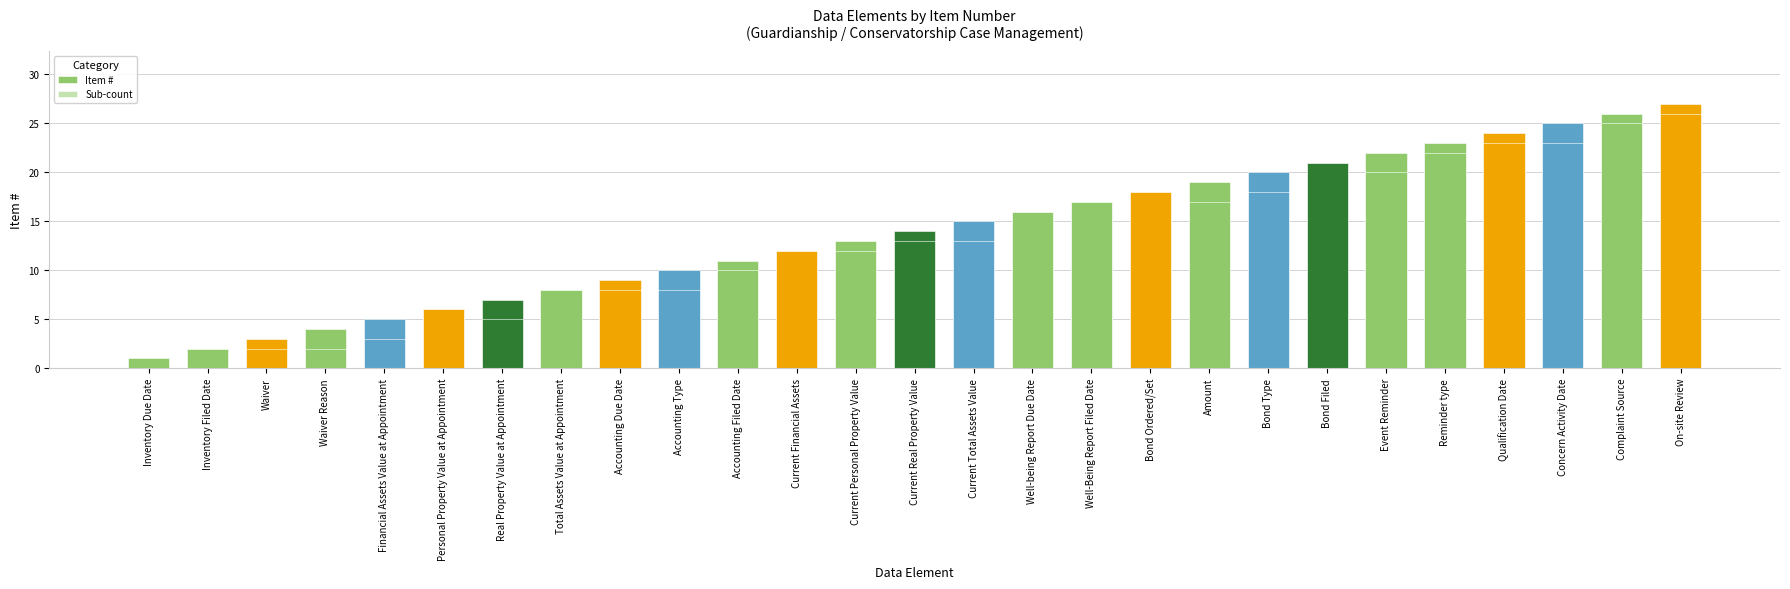

How many distinct data groups are displayed?

2